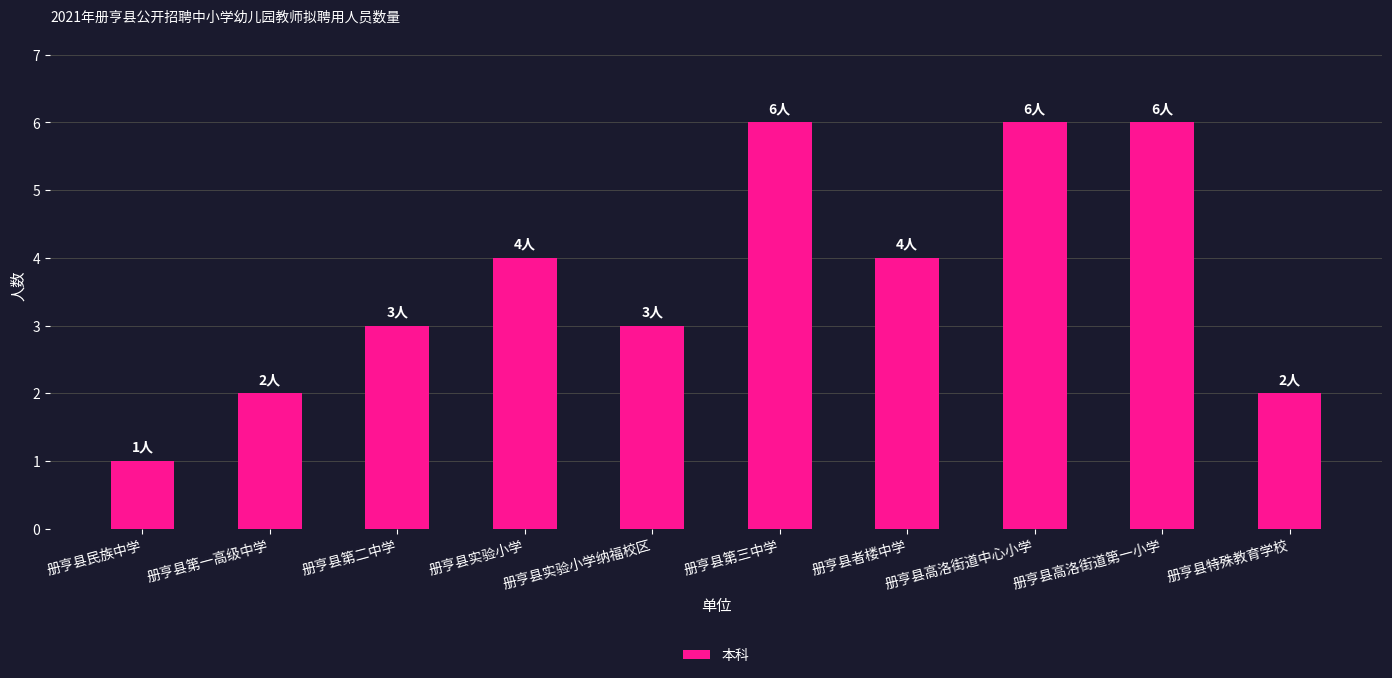

What is the value of the 3rd bar from the left?

3